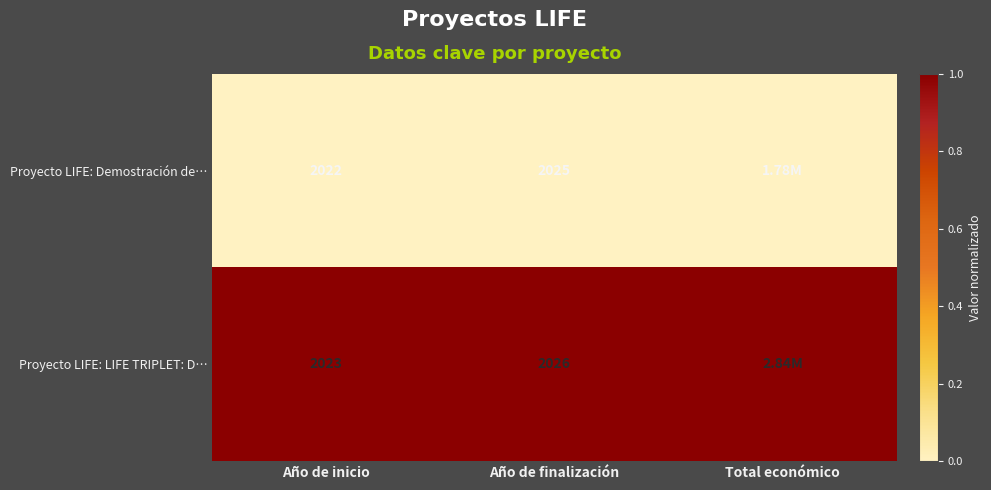

What is the difference between the Proyecto LIFE: LIFE TRIPLET: D… values at Año de finalización and Año de inicio?

3